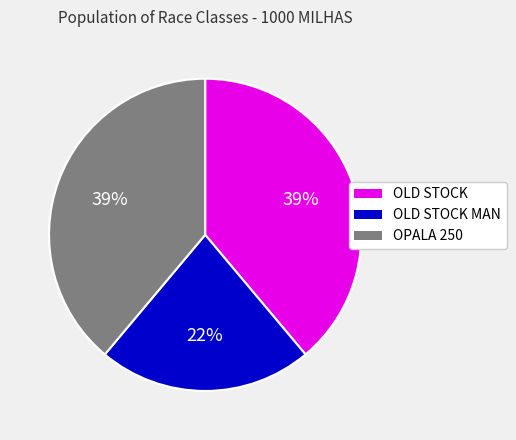

Is there any slice that represents more than half of the pie?

No